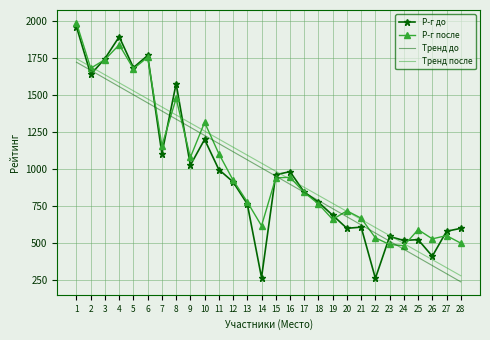

What is the difference between the Р-г до values at 23 and 7?

558.0